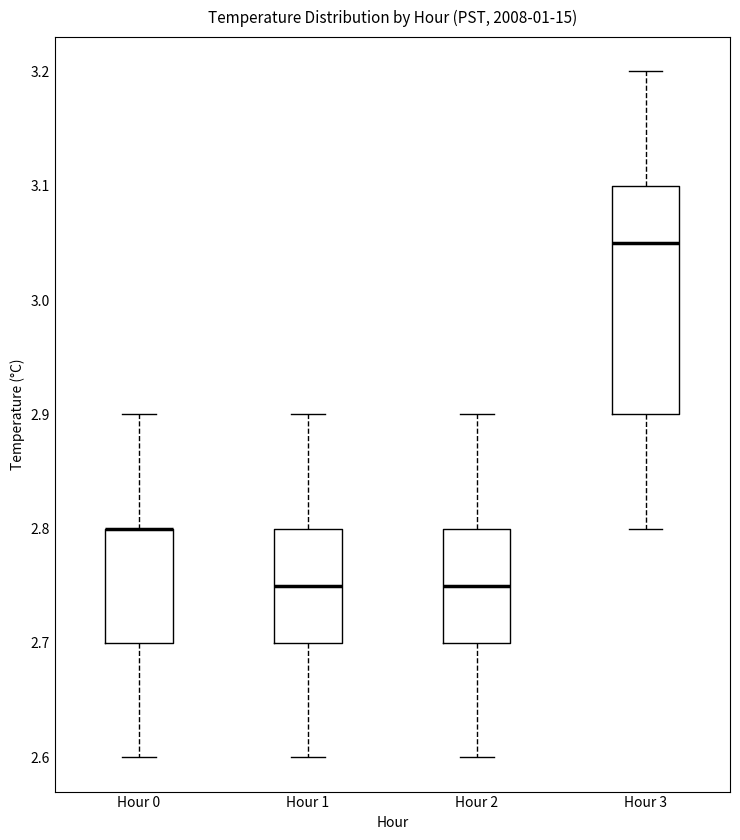

Reading left to right, transcribe this box plot: for each box, give where its median line is, the range the box spans, and where its two whiskers end, as read against the y-axis. The values are not printed on the chart, so give them approximately, as read against the axis.

Hour 0: median 2.80 (drawn on the box's upper edge), box 2.70 to 2.80, whiskers 2.60 to 2.90
Hour 1: median 2.75, box 2.70 to 2.80, whiskers 2.60 to 2.90
Hour 2: median 2.75, box 2.70 to 2.80, whiskers 2.60 to 2.90
Hour 3: median 3.05, box 2.90 to 3.10, whiskers 2.80 to 3.20